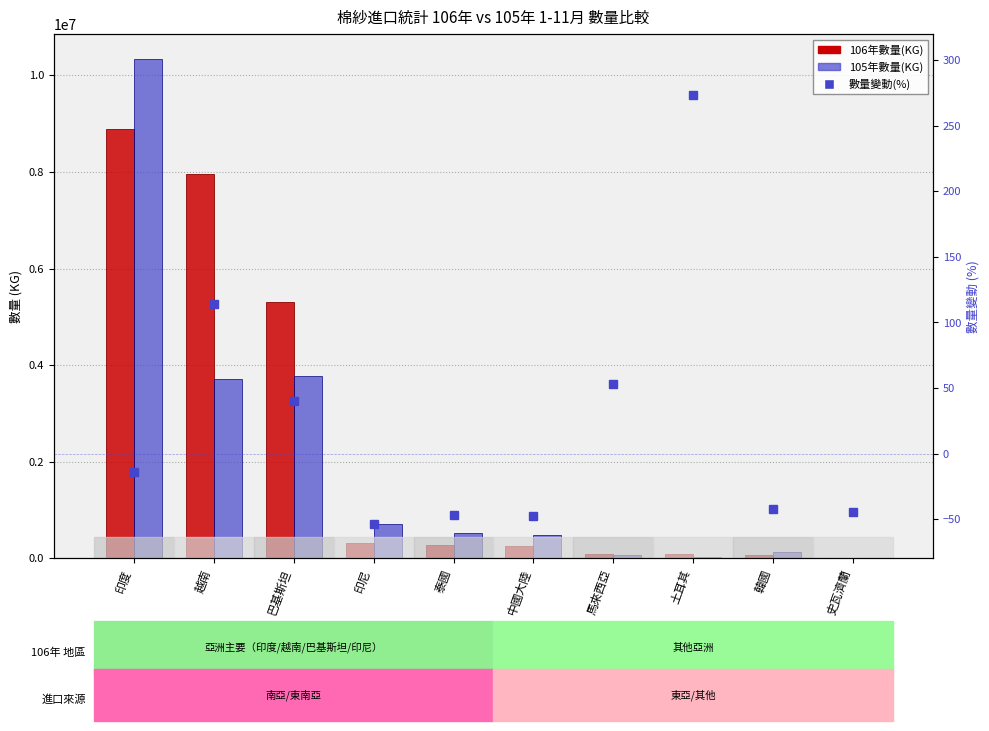

At which label does 106年數量(KG) reach its peak?

印度